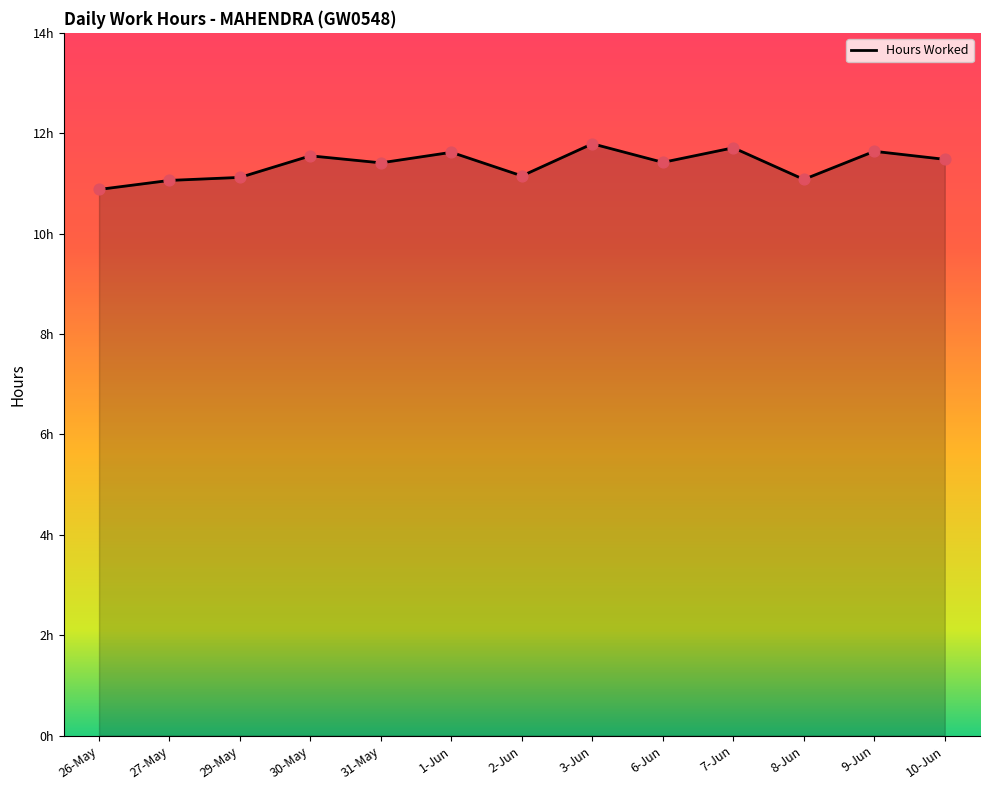

What is the ratio of the value at 31-May to the value at 3-Jun?

1.0